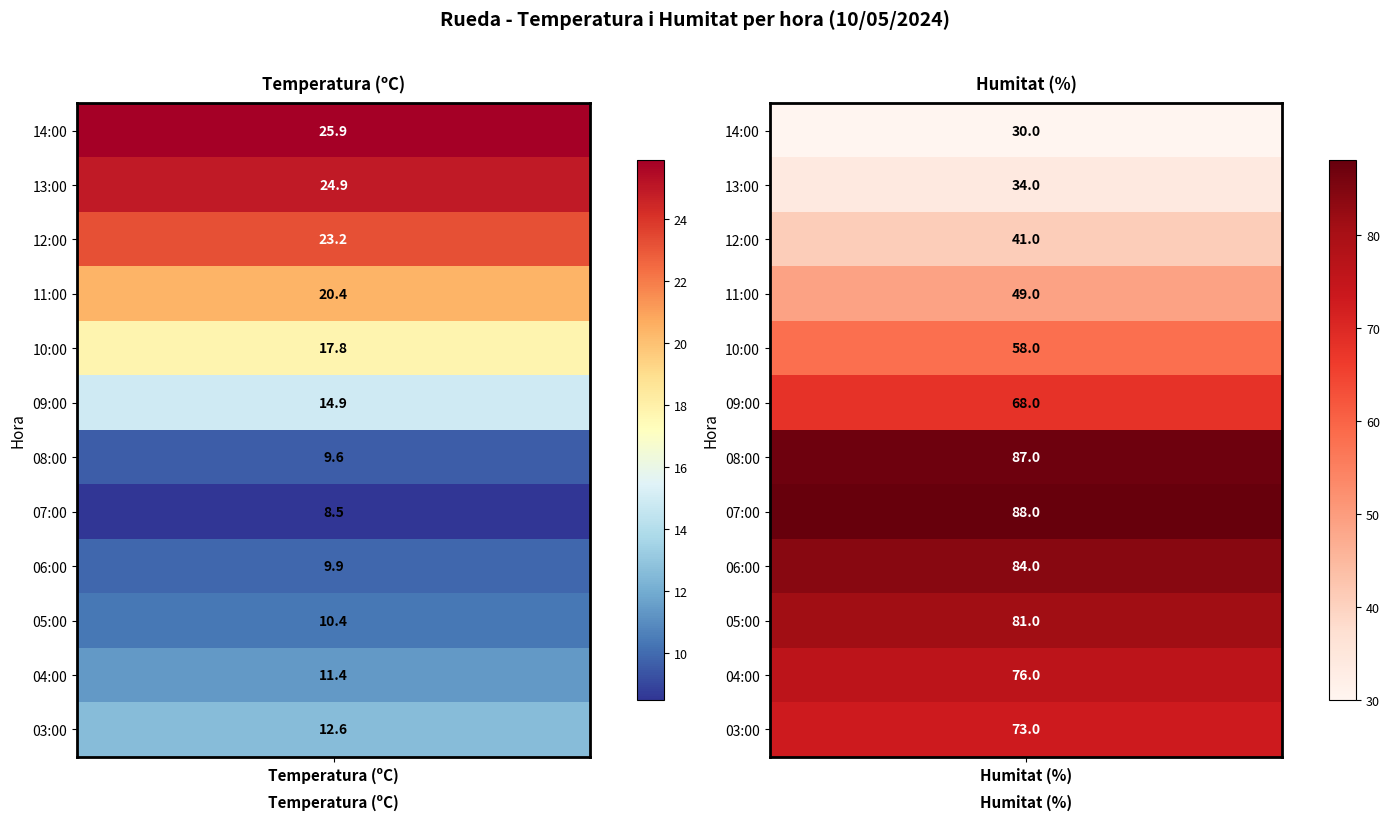

Where does the Temperatura (ºC) series first go above 14?

14:00